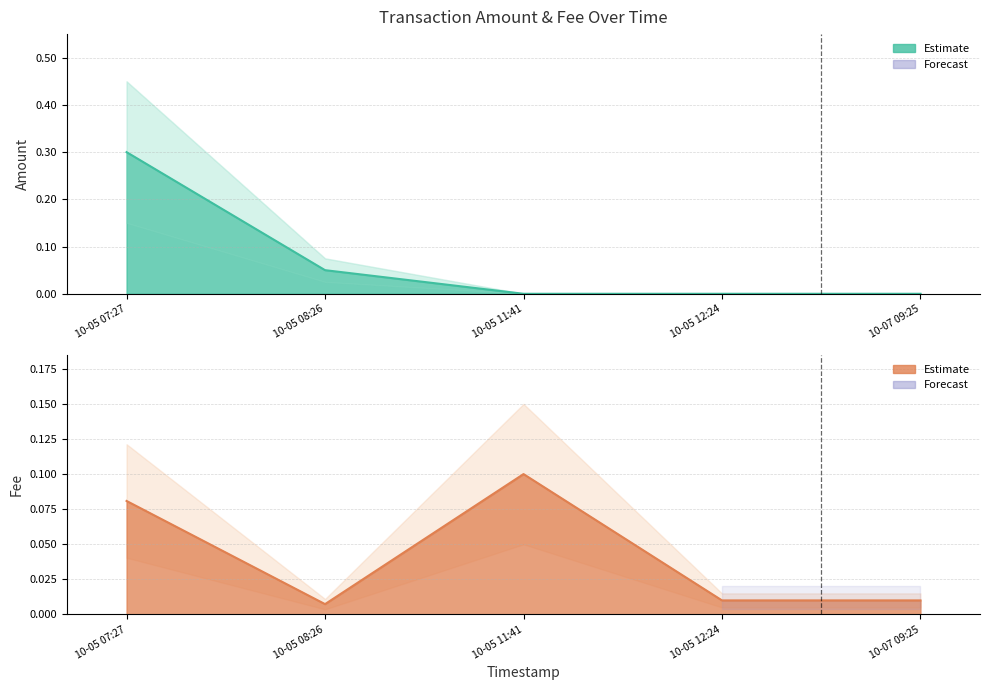

Between 10-05 08:26 and 10-07 09:25, which series saw the biggest shift?

Amount